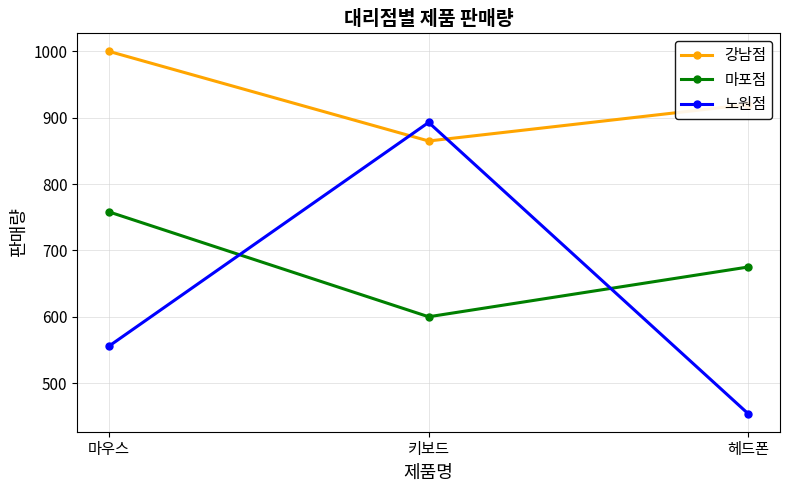

What value does the 마포점 series have at 헤드폰?

675